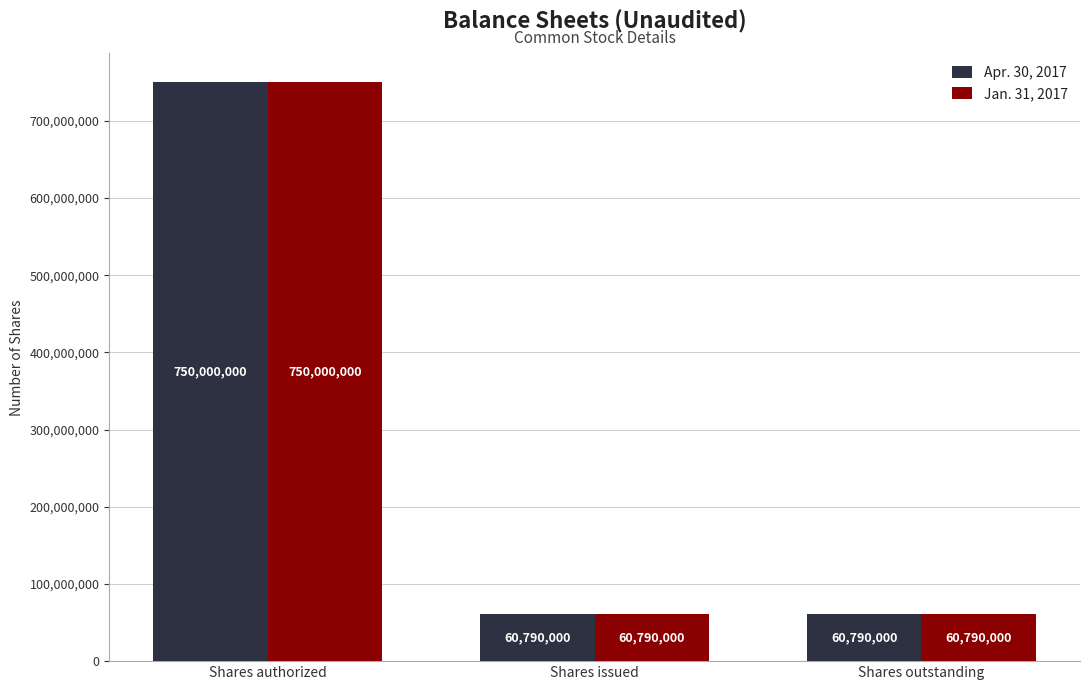

The value of Apr. 30, 2017 at Shares authorized is 235833142. True or false?

False